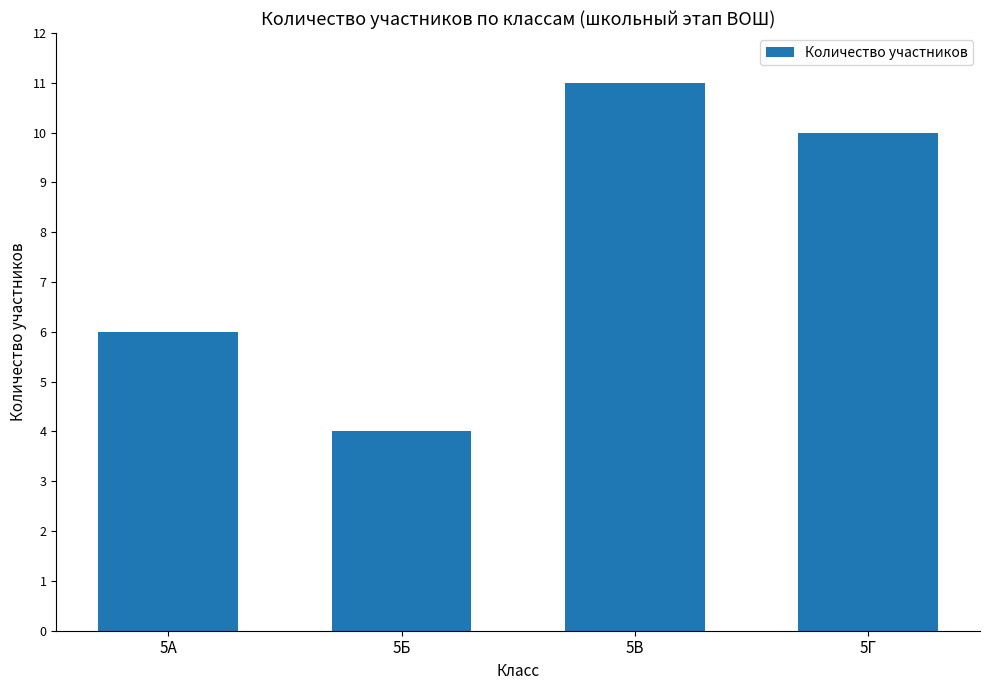

The chart shows a value of 6 at 5Г. True or false?

False